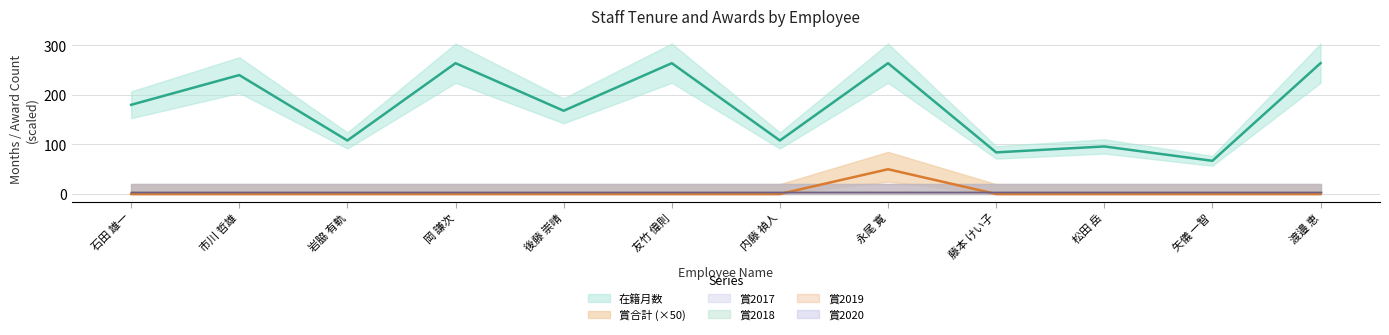

The value of 在籍月数 at 310659 is 46. True or false?

False